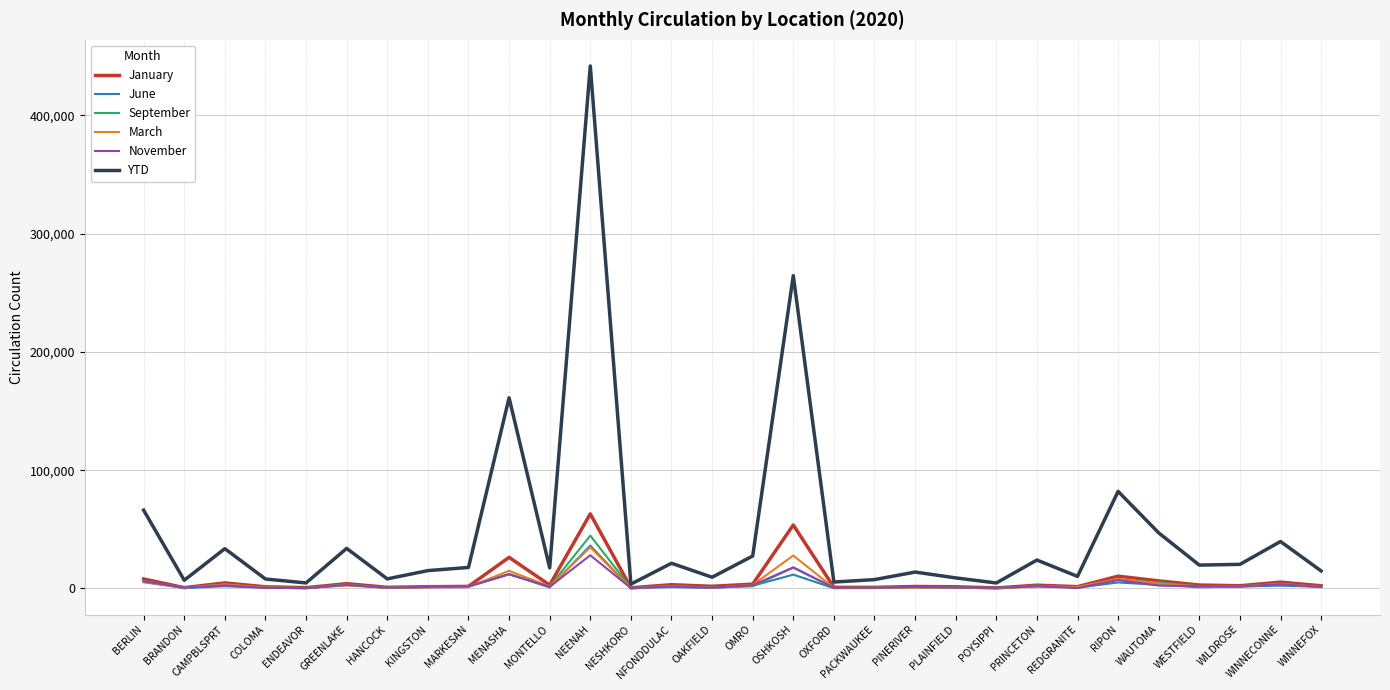

The November series shows 1909 at PRINCETON. True or false?

True